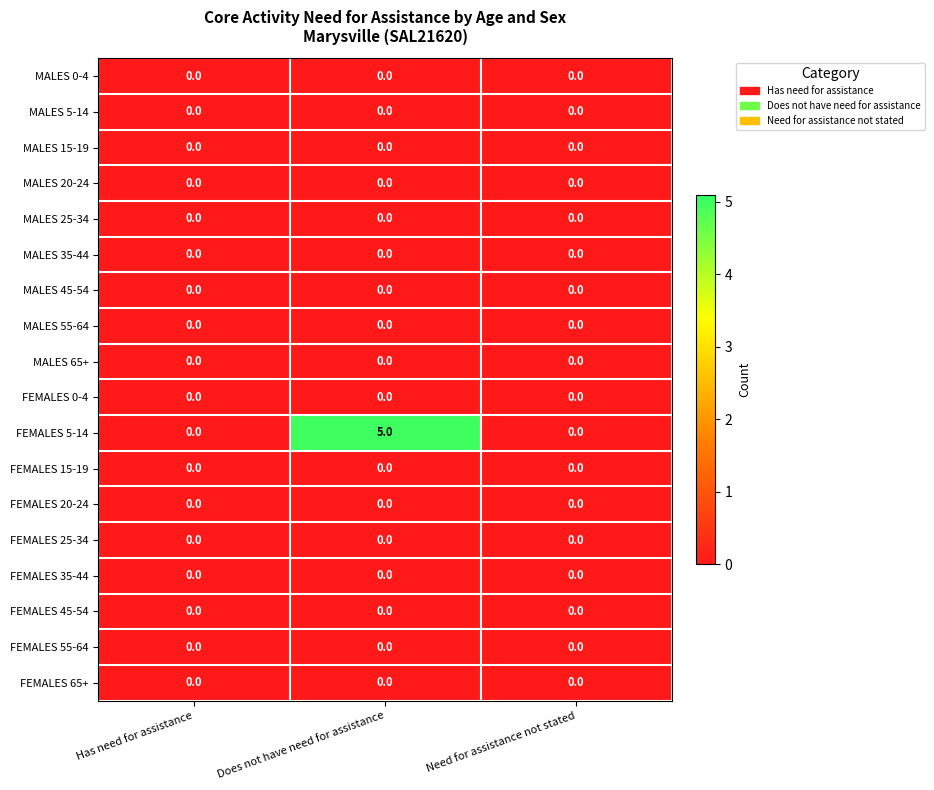

How many series are shown in this chart?

18